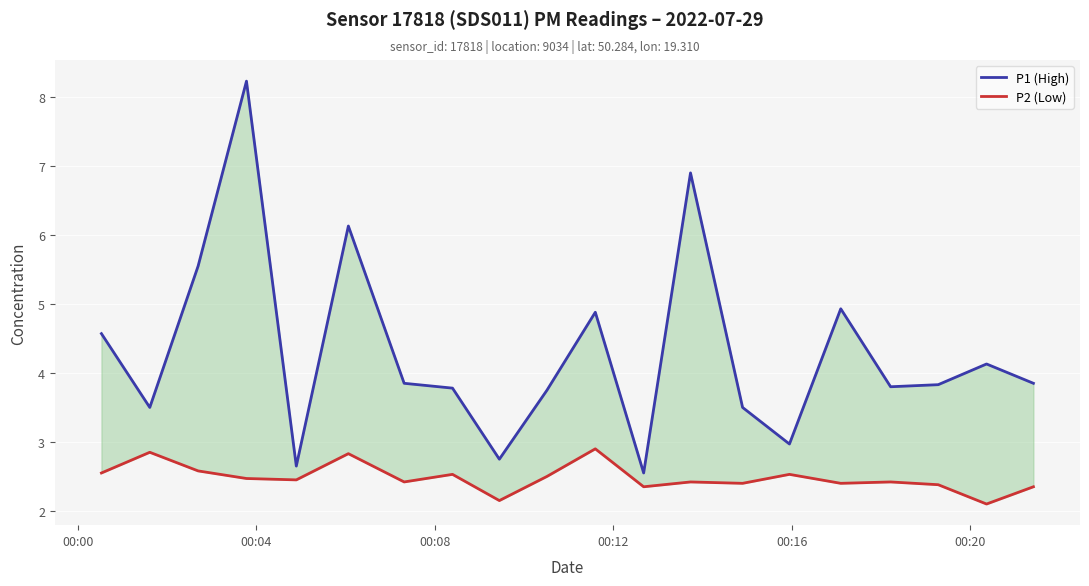

What is the average value of the P2 (Low) series?

2.5